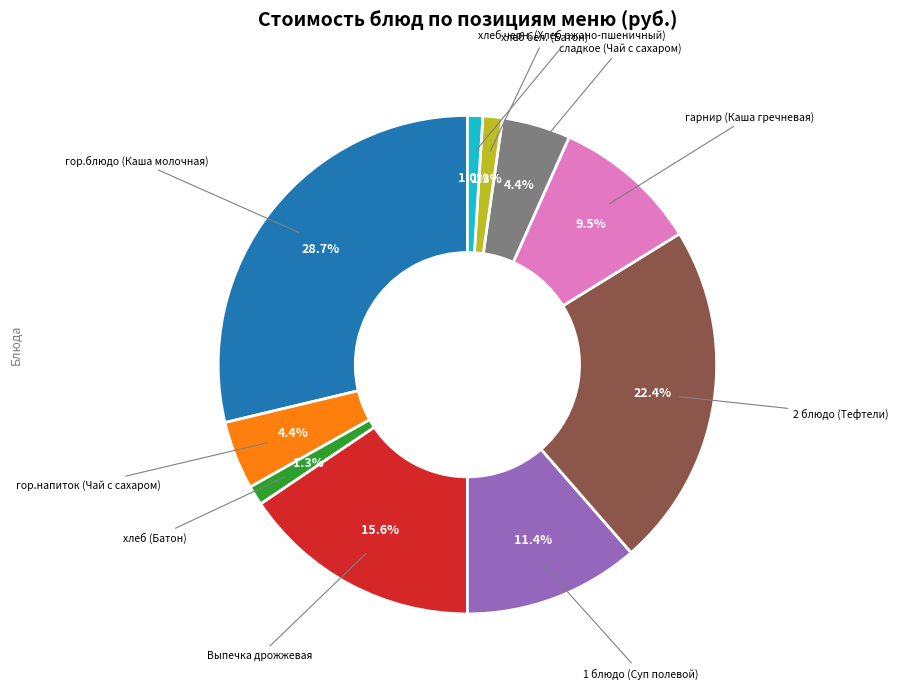

Is there a majority slice in this chart?

No